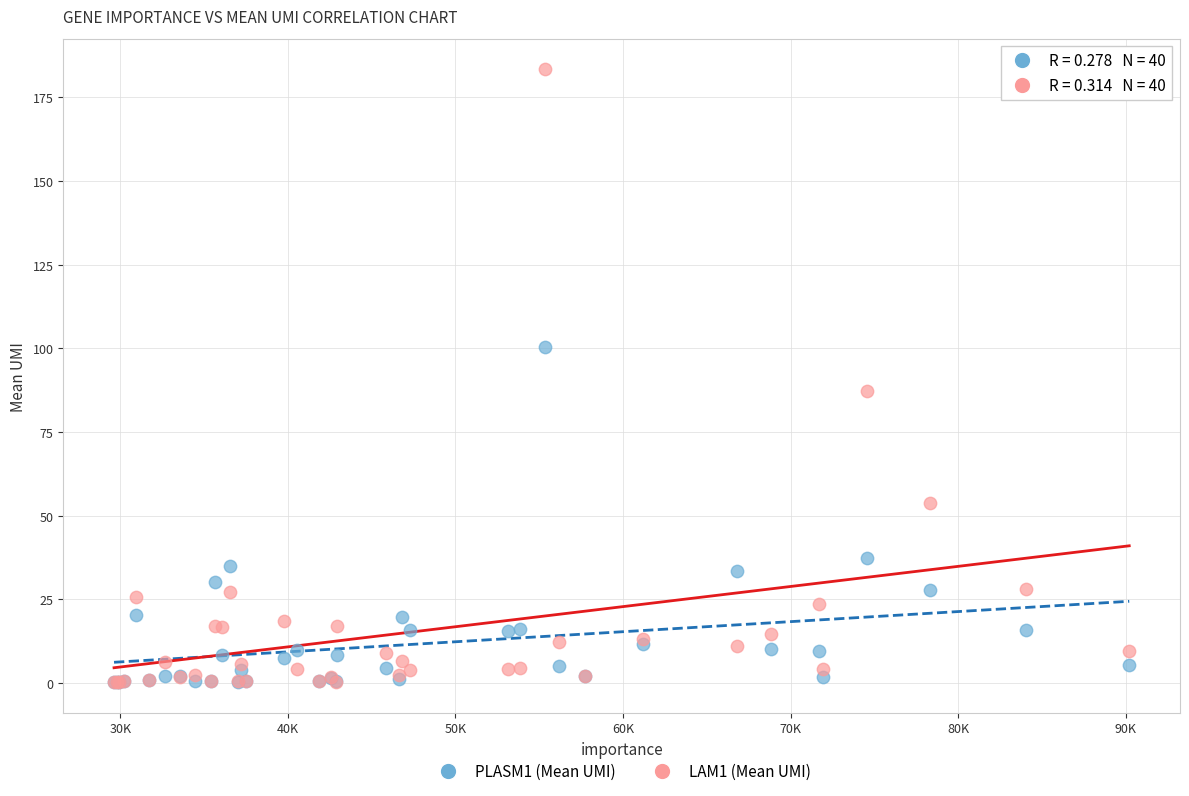

Across all series, what Y value is closest to 91?

87.1